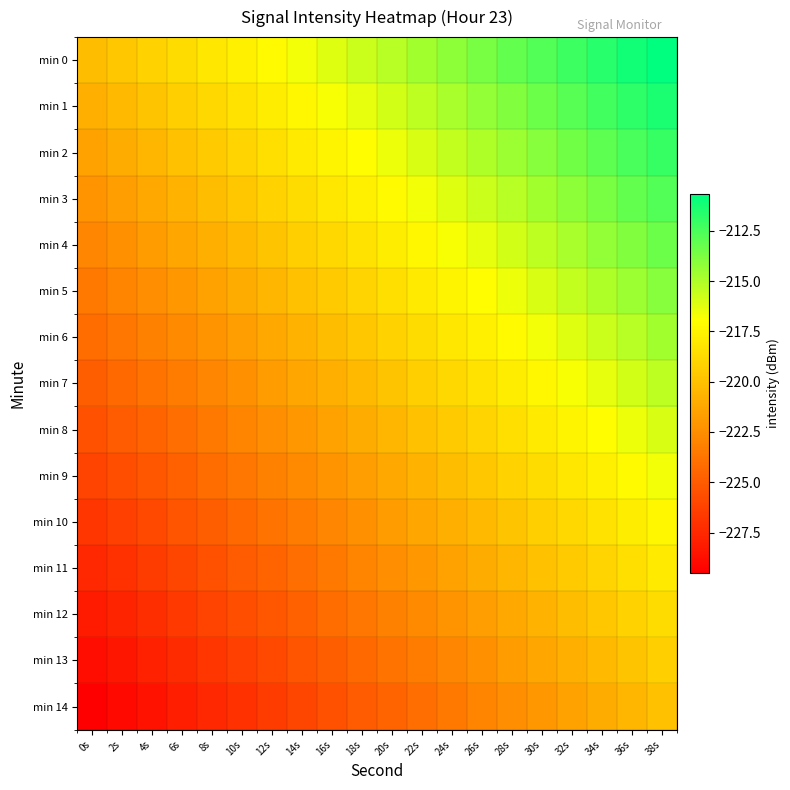

Rank the series by their maximum value, from highest to lowest.

min 0, min 1, min 2, min 3, min 4, min 5, min 6, min 7, min 8, min 9, min 10, min 11, min 12, min 13, min 14